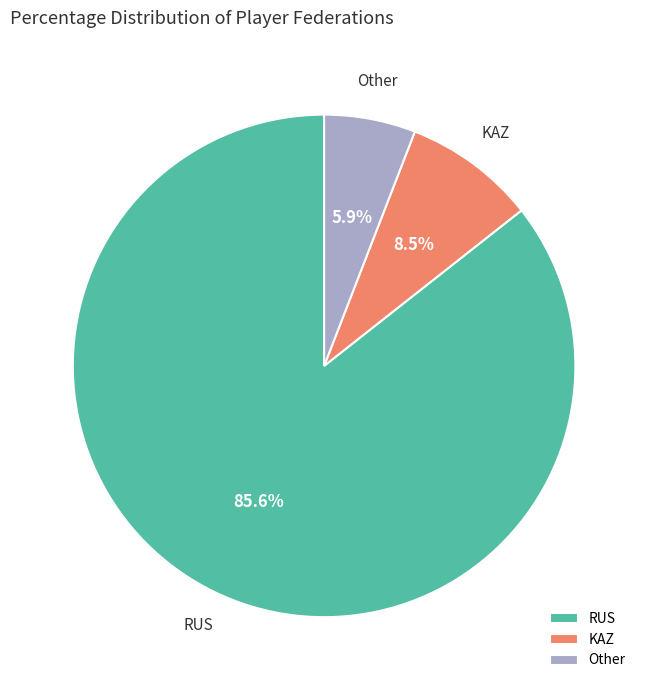

What is the smallest slice in the pie chart?

Other